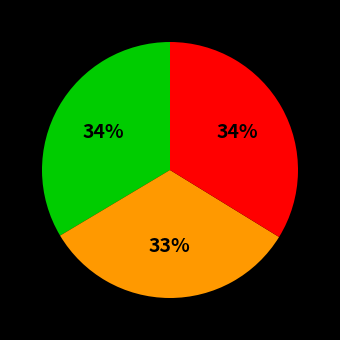

Count the number of slices in the pie.

3